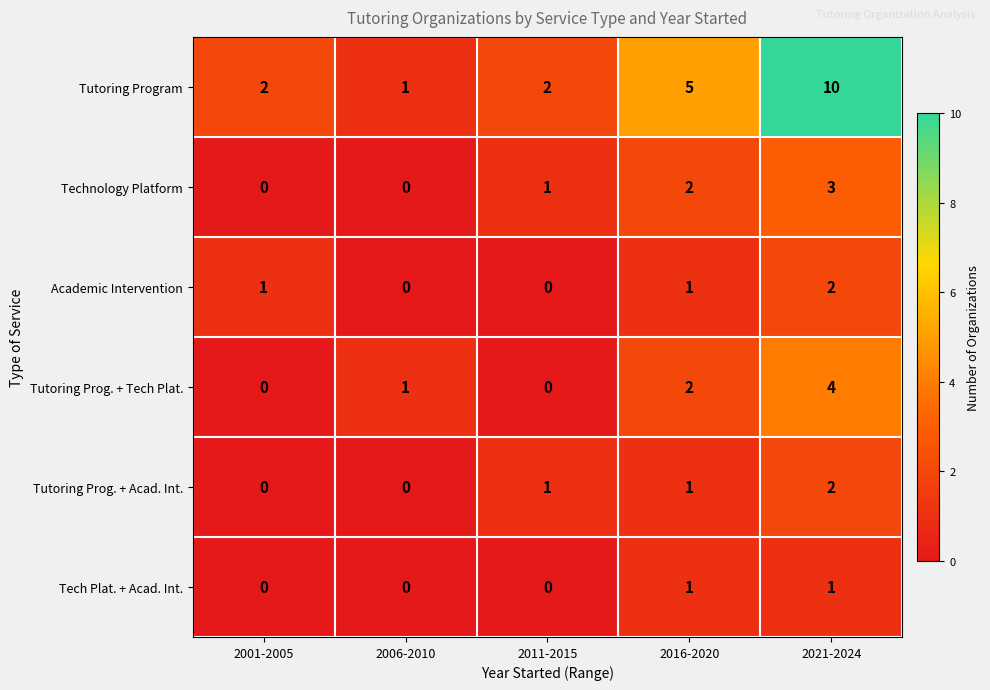

Count the Tech Plat. + Acad. Int. values in the range 0 to 1.

5